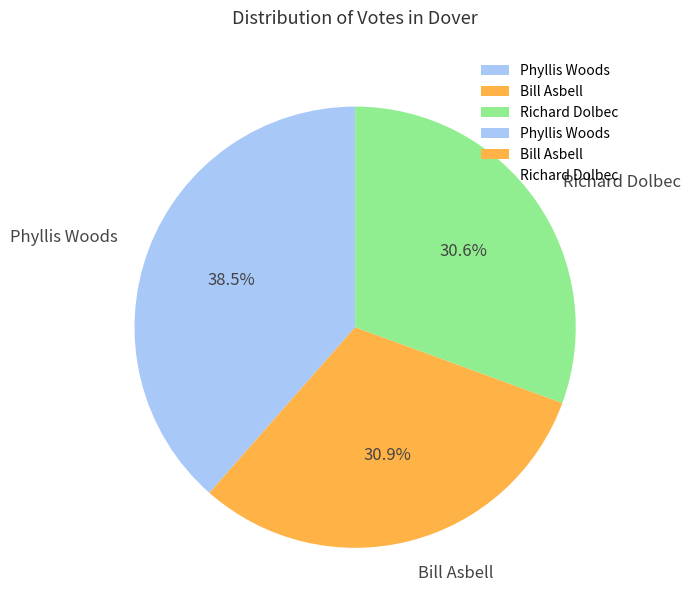

Combined, what portion of the pie is Phyllis Woods and Bill Asbell?

69.4%